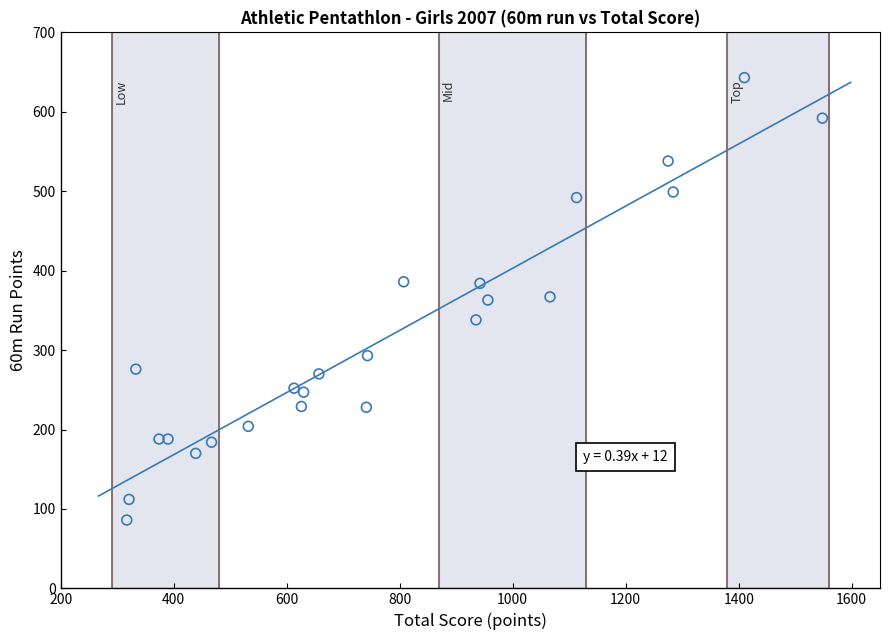

What is the range of X values (max minus min)?

1231